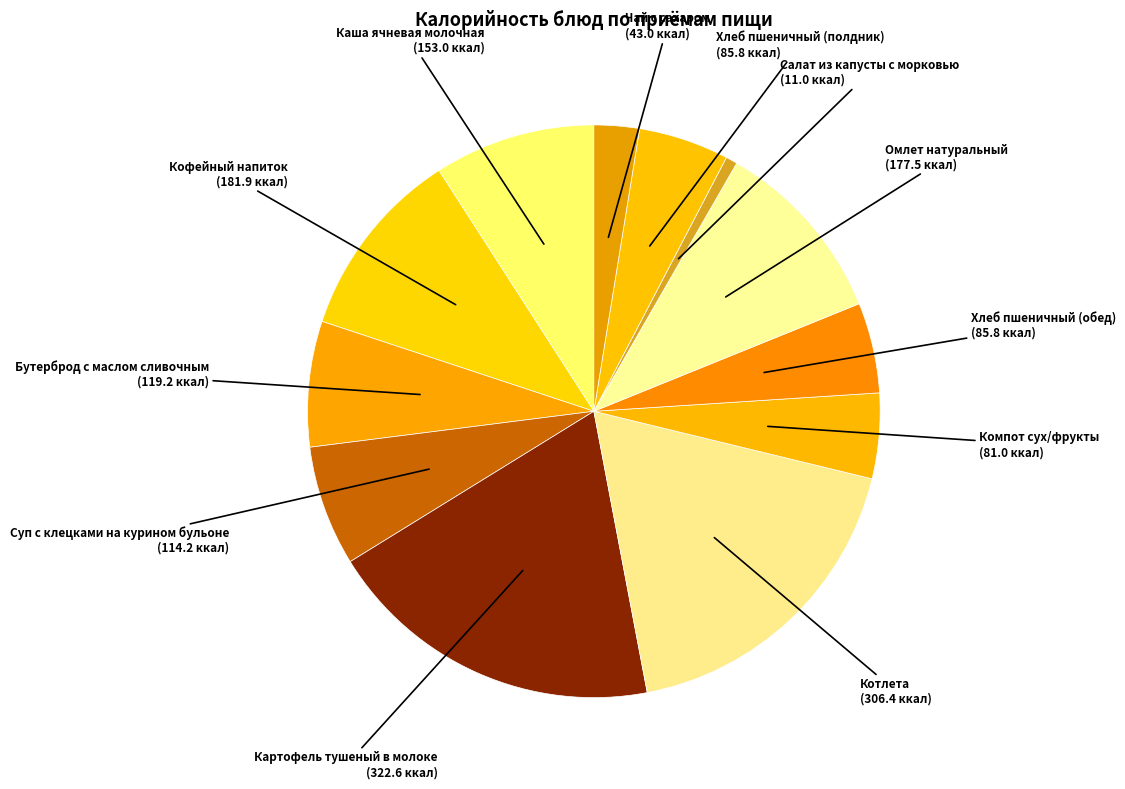

What is the largest slice in the pie chart?

Картофель тушеный в молоке